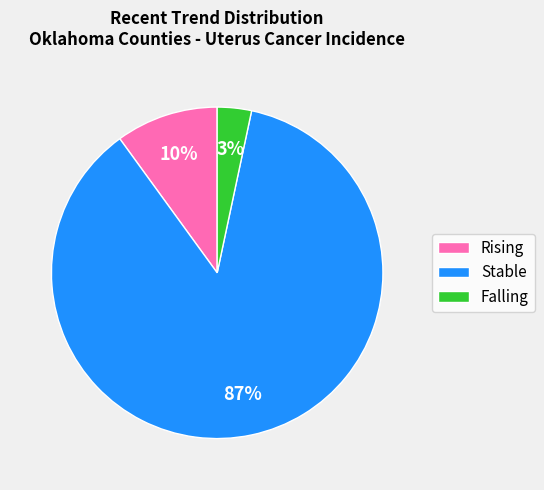

To the nearest percent, what is the combined percentage of Falling and Stable?

90%